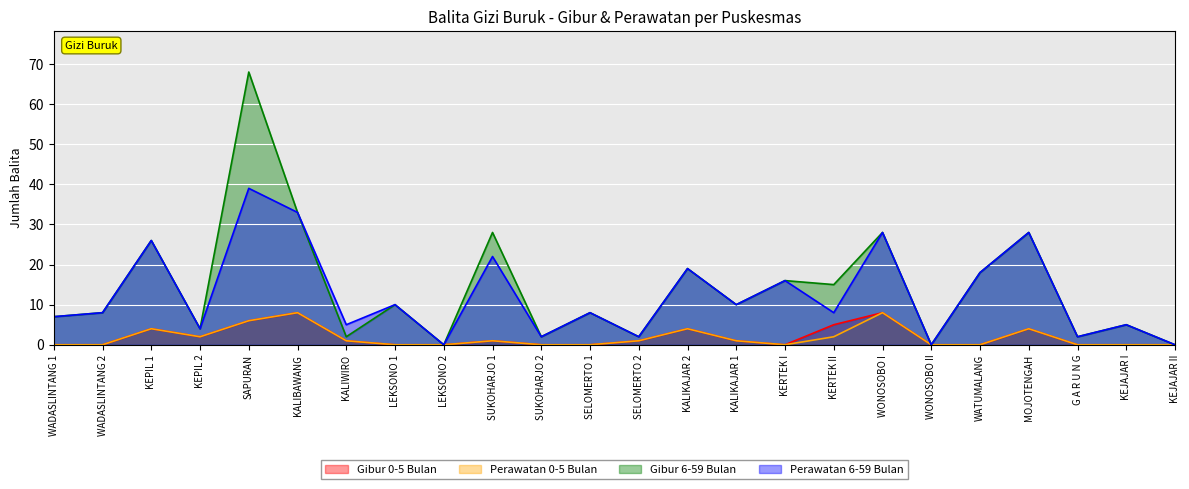

Which series has the largest range (max minus min)?

Gibur 6-59 Bulan